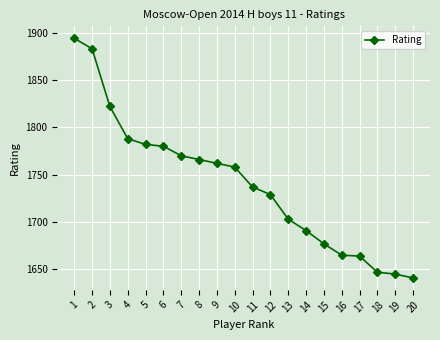

How many lines are shown in the chart?

1